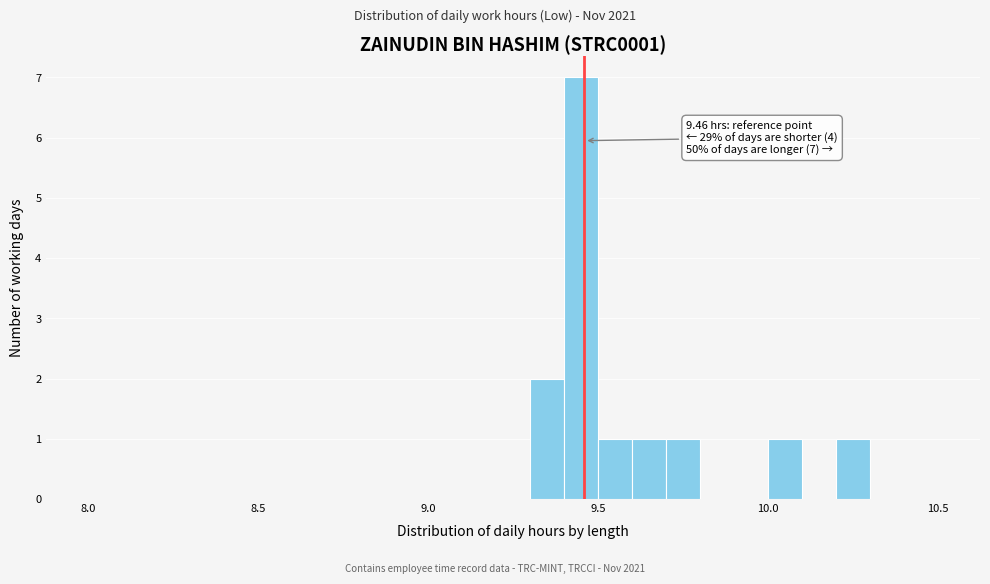

Read against the x-axis, roughly where is the centre of the tallest bar?

9.45